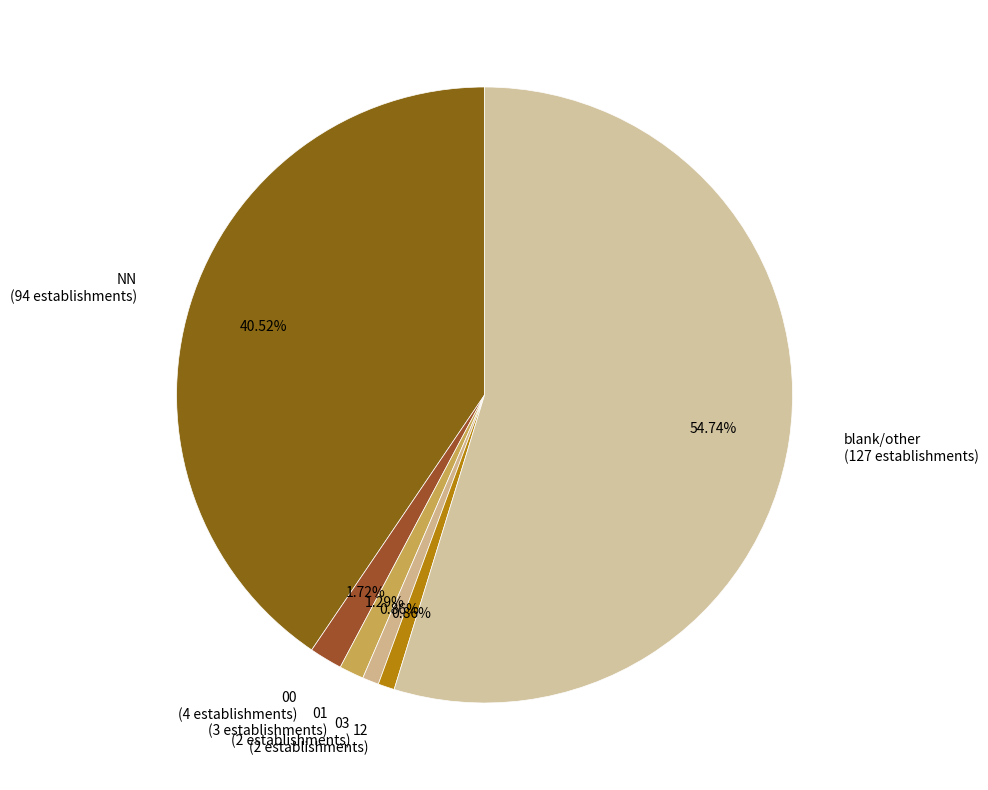

How many segments does this pie chart have?

6